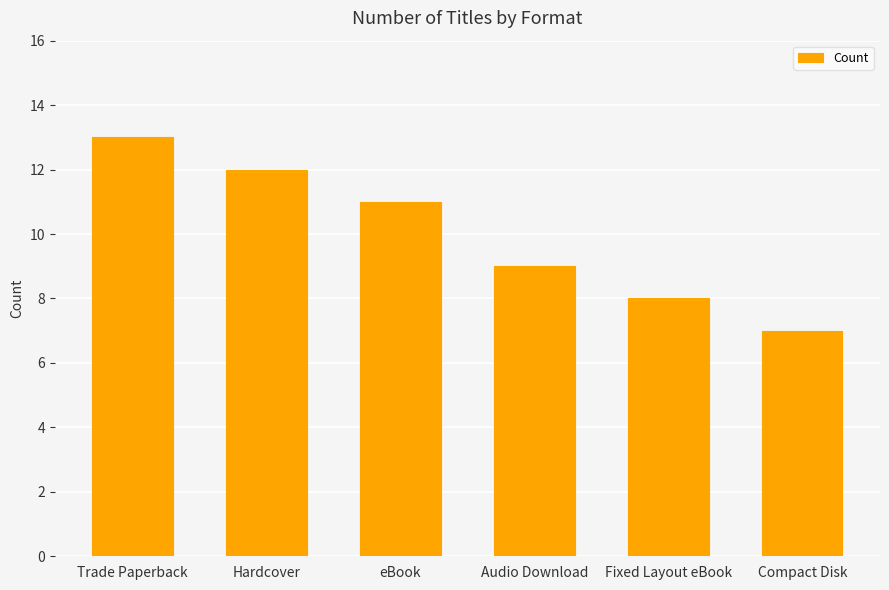

How many bars are there in total?

6